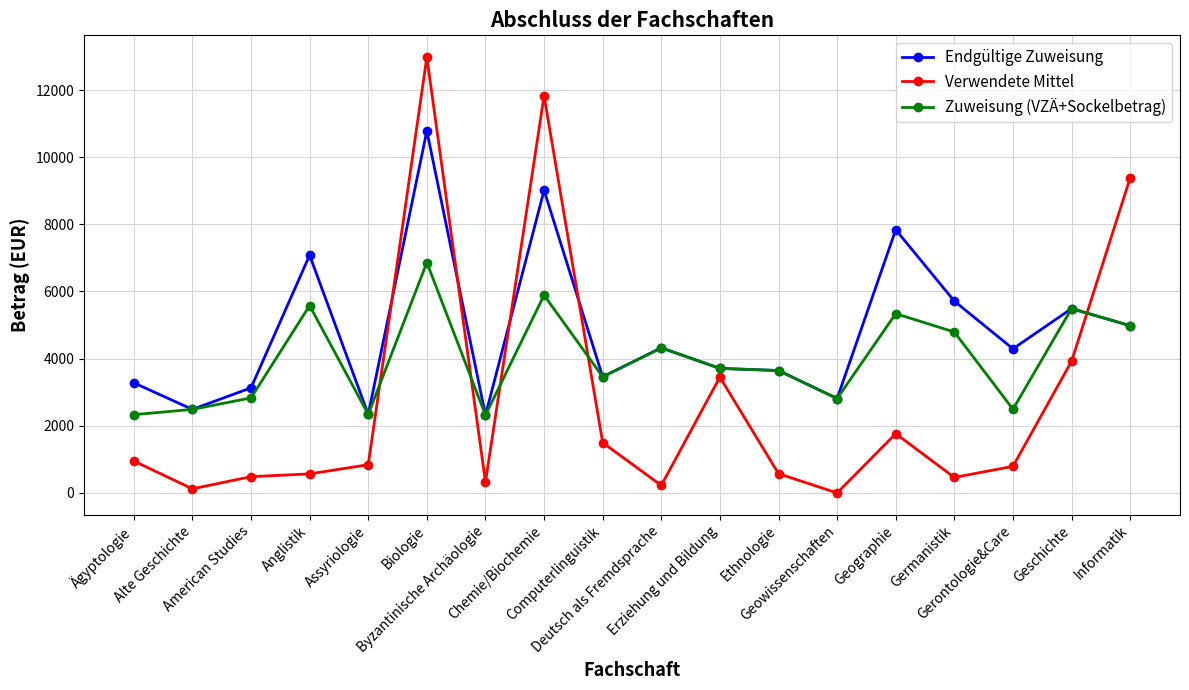

After their last crossing, which series has the higher values: Zuweisung (VZÄ+Sockelbetrag) or Verwendete Mittel?

Verwendete Mittel